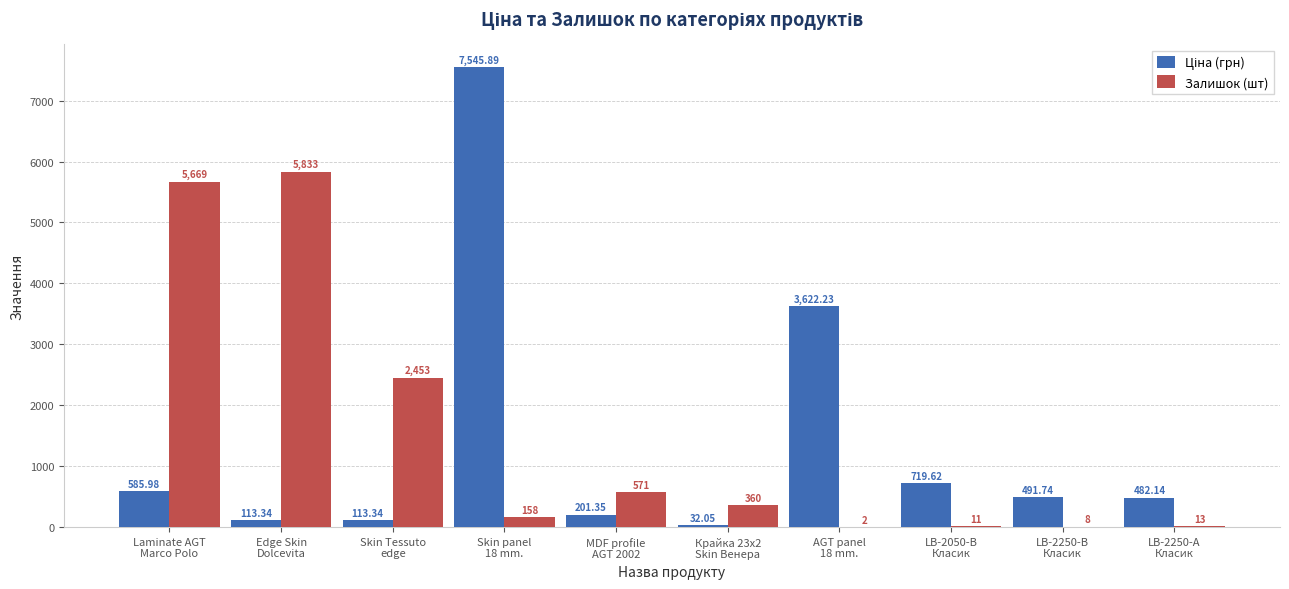

Which series has the largest total across all categories?

Залишок (шт)